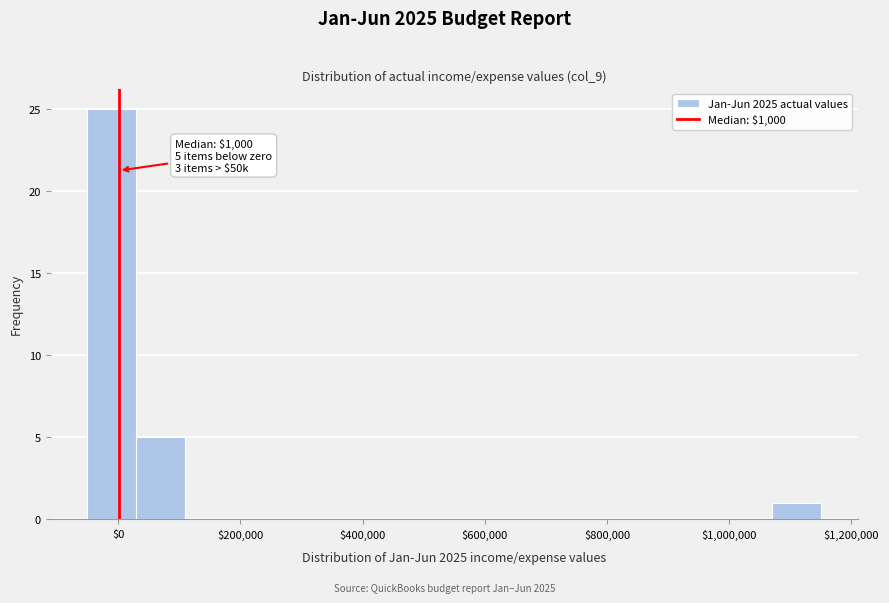

Which range on the x-axis has the tallest bar?

-60000 to 20000